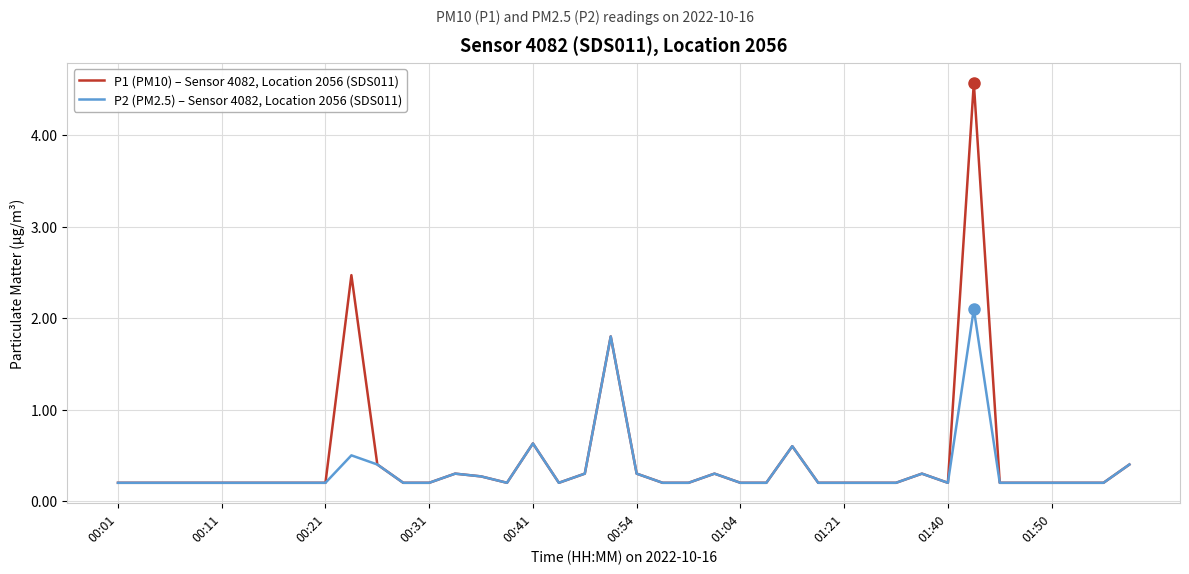

Does the chart have visible grid lines?

Yes